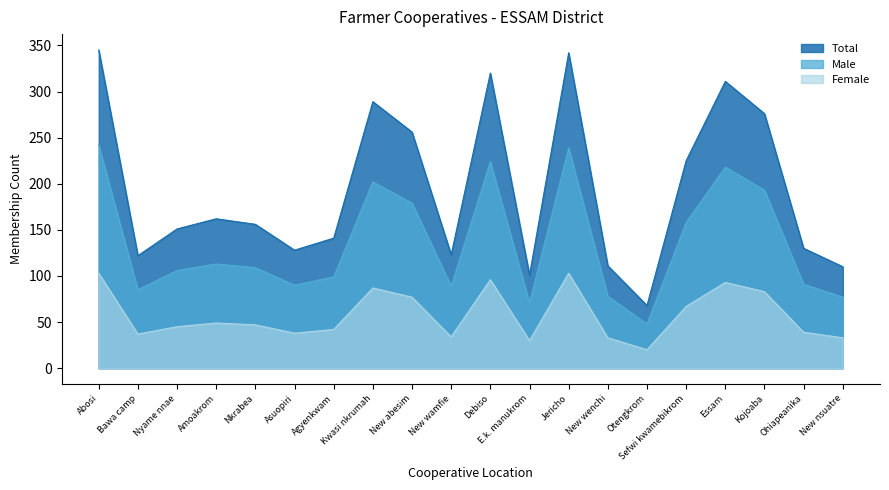

What is the difference between the maximum and minimum values in the Female series?

83